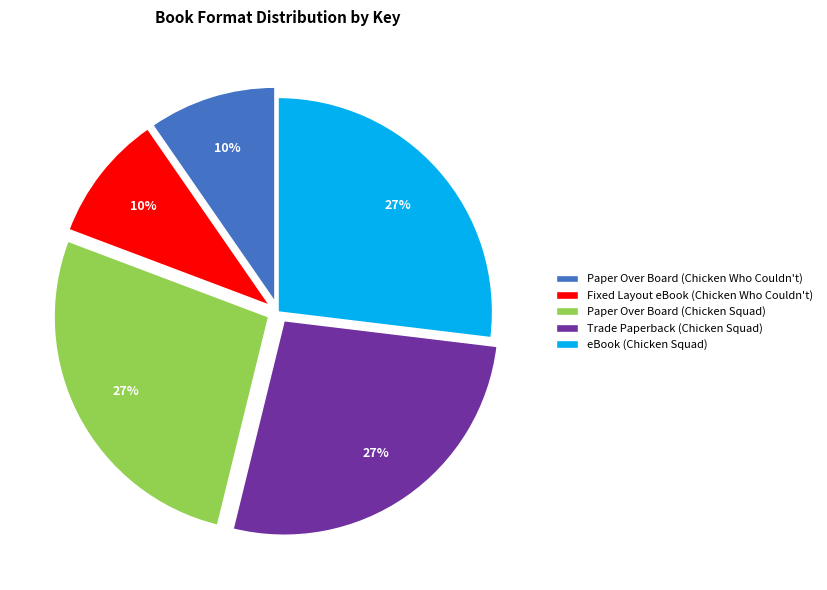

To the nearest percent, what is the average slice percentage?

20%